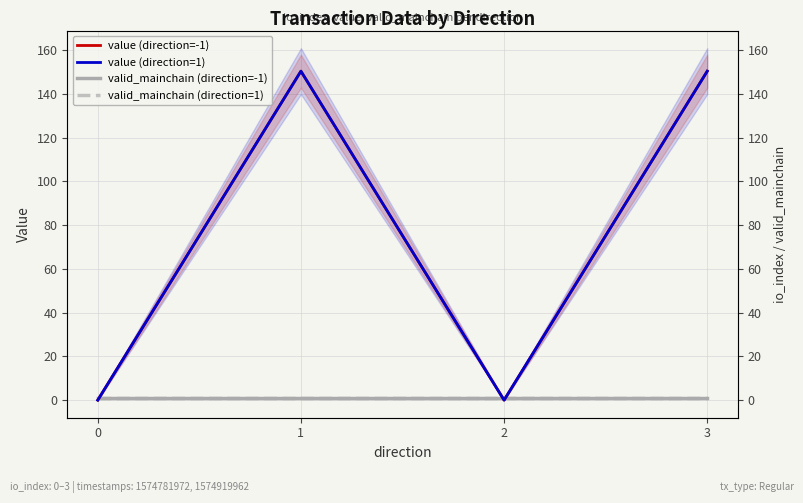

Which series has the largest range (max minus min)?

value (direction=-1)